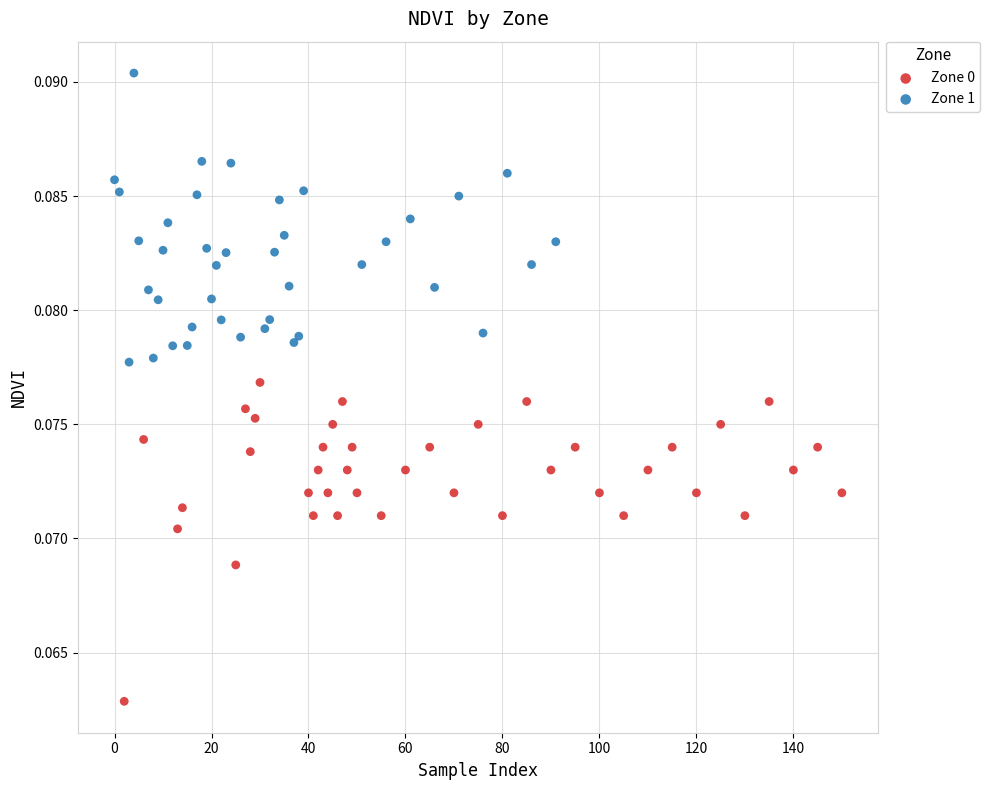

Which series has the largest Y range (max minus min)?

Zone 0